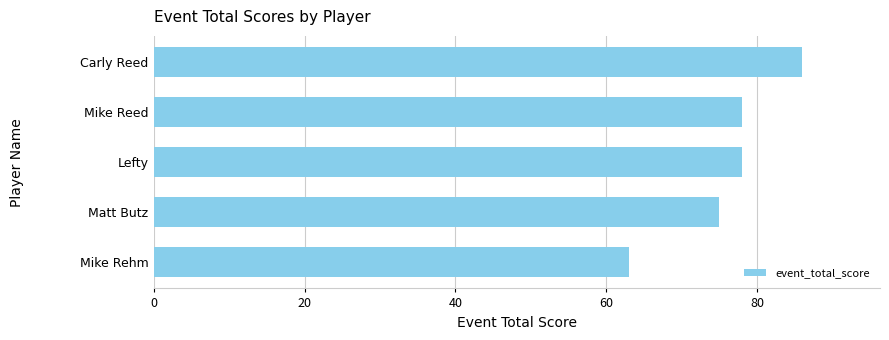

Approximately how many times larger is the value at Mike Reed compared to Mike Rehm?

1.2